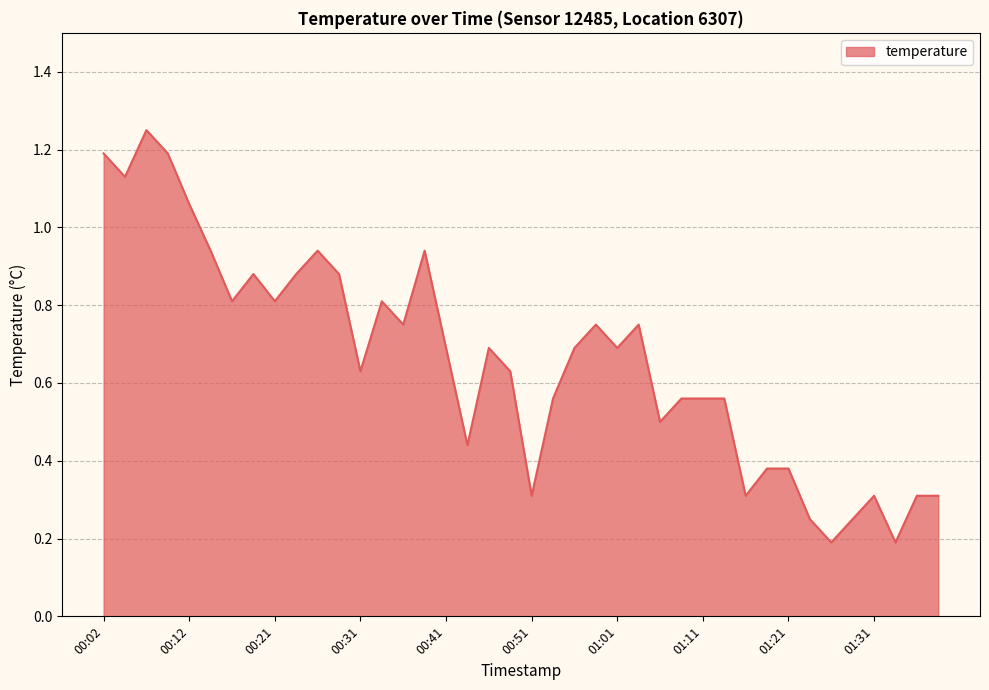

How many lines are shown in the chart?

1